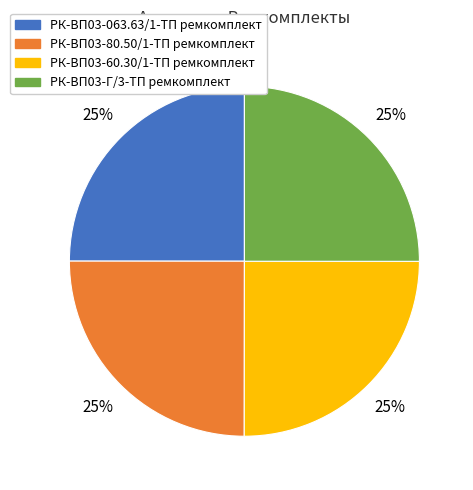

Is РК-ВП03-60.30/1-ТП ремкомплект the majority of the pie?

No